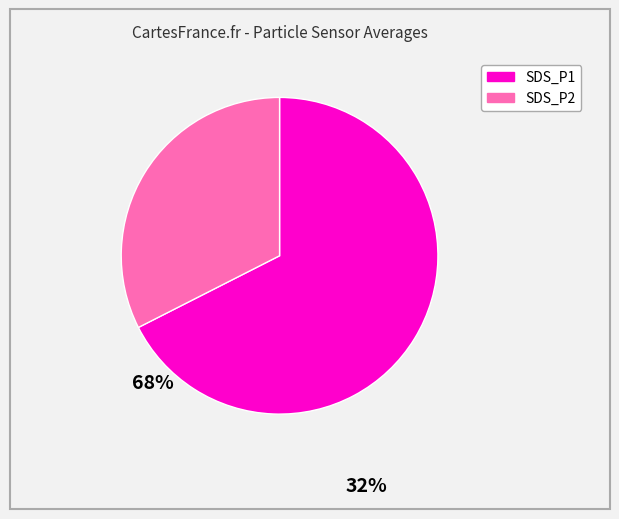

Between SDS_P1 and SDS_P2, which is larger?

SDS_P1